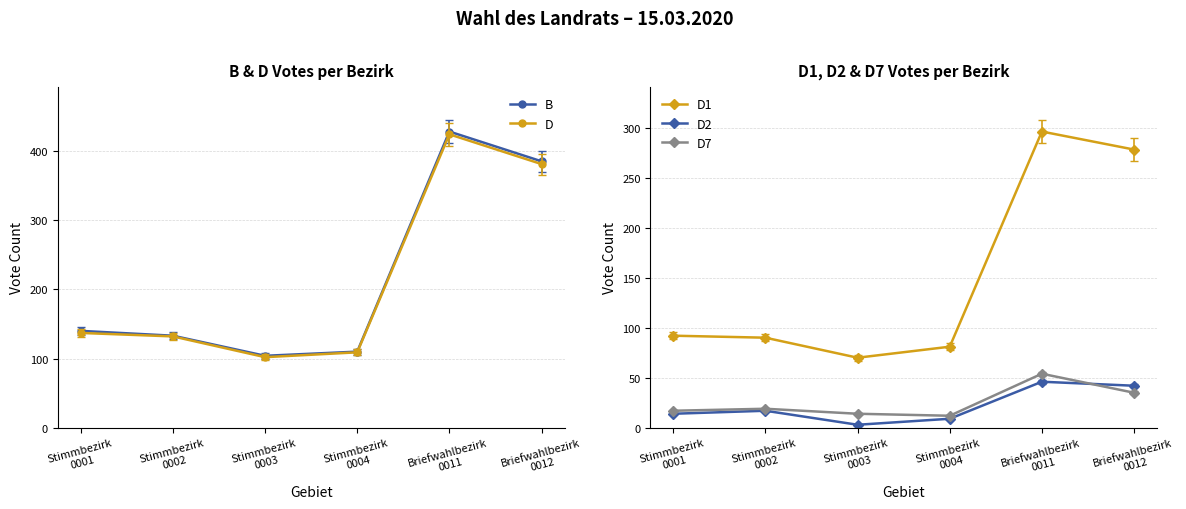

True or false: D has more than 1 points higher than both neighbors.

False